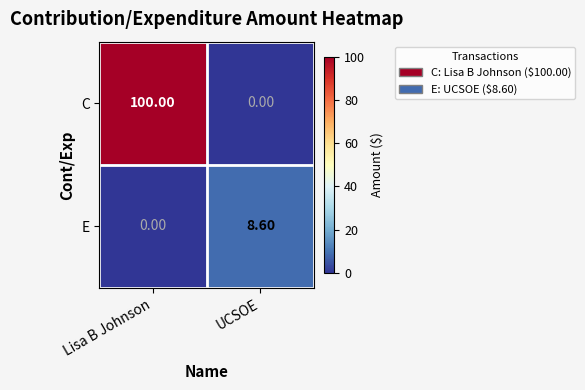

What is the maximum value shown in the chart?

100.0